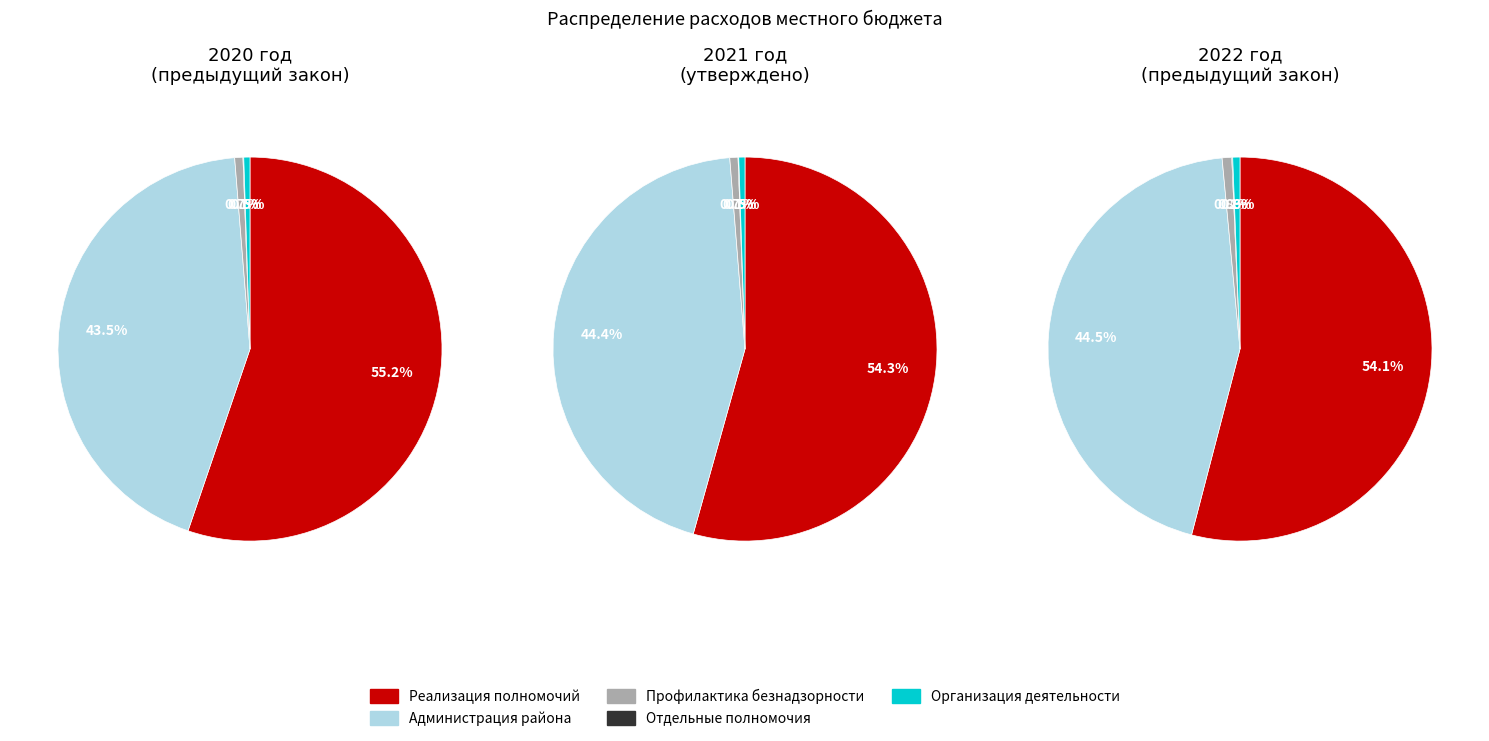

Is it true that 0 is 20% of the pie?

False